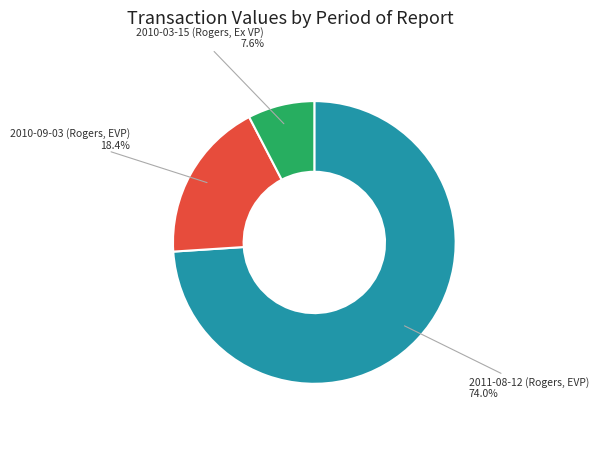

To the nearest percent, what is the average slice percentage?

33%